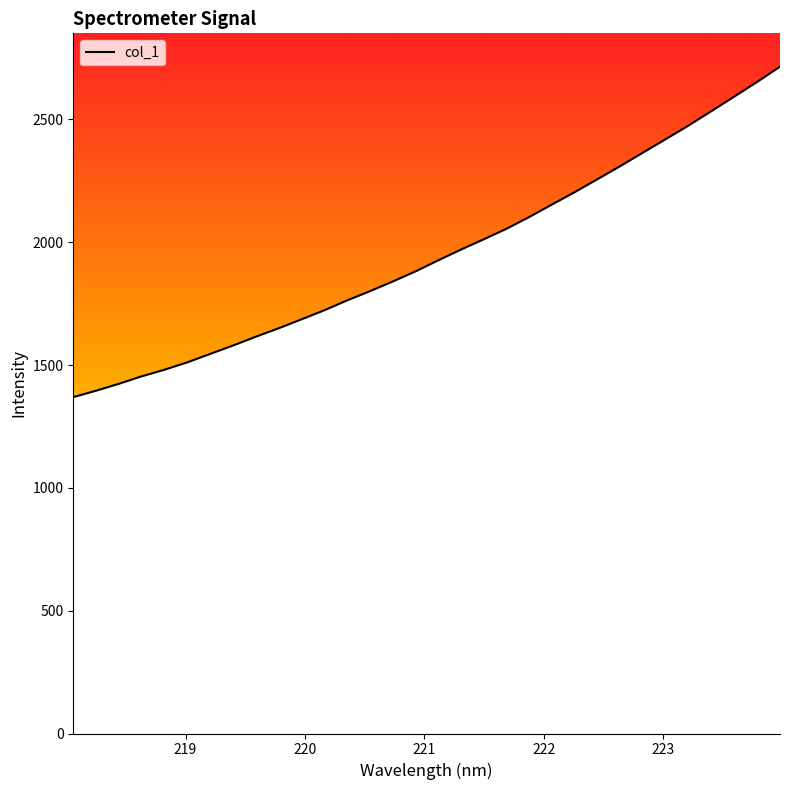

What is the greatest value displayed?

2714.9